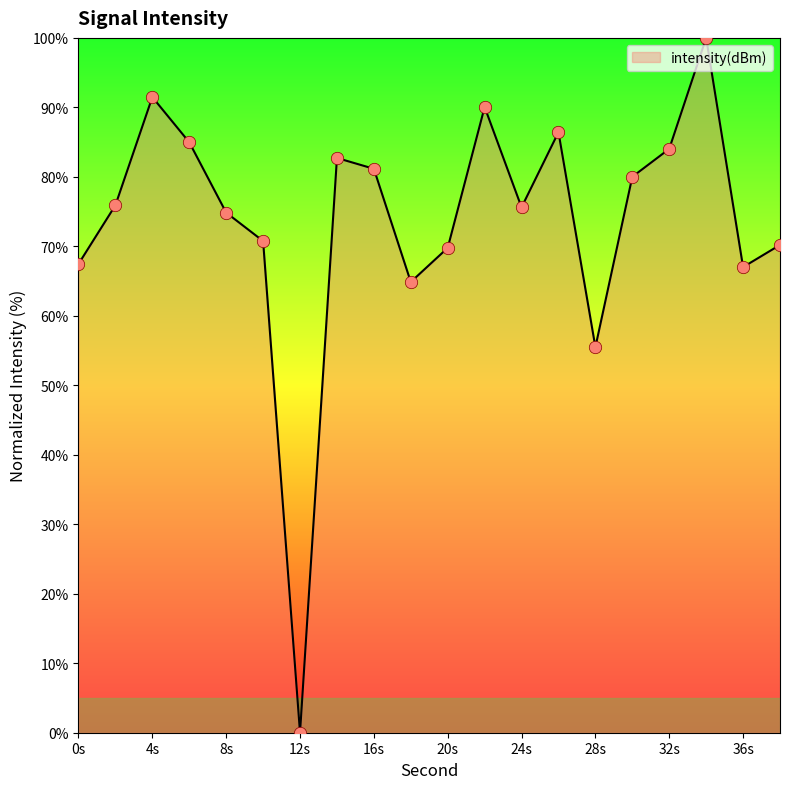

What is the greatest value displayed?

100.0